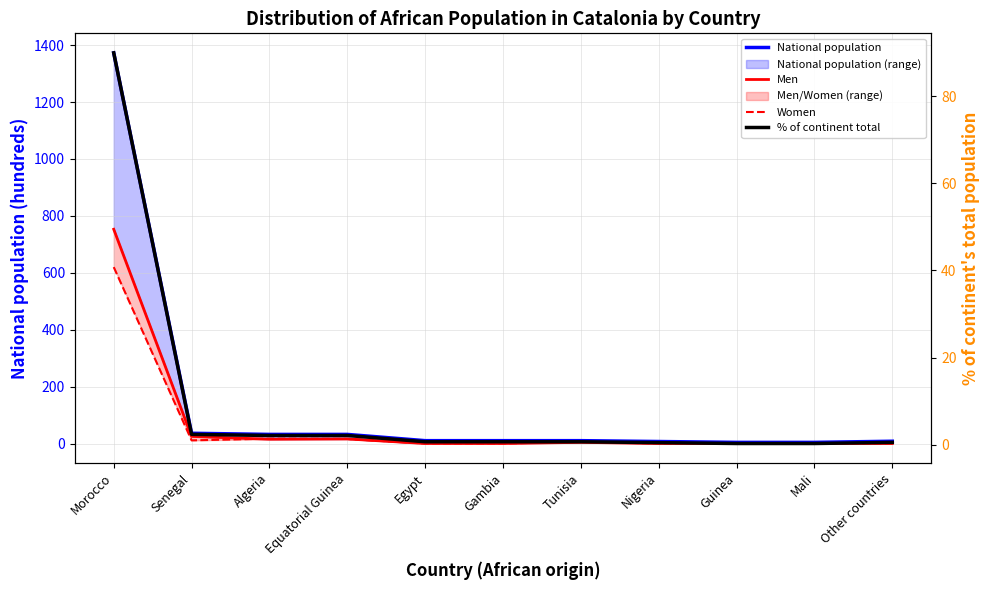

Between Nigeria and Other countries, which is larger?

Other countries